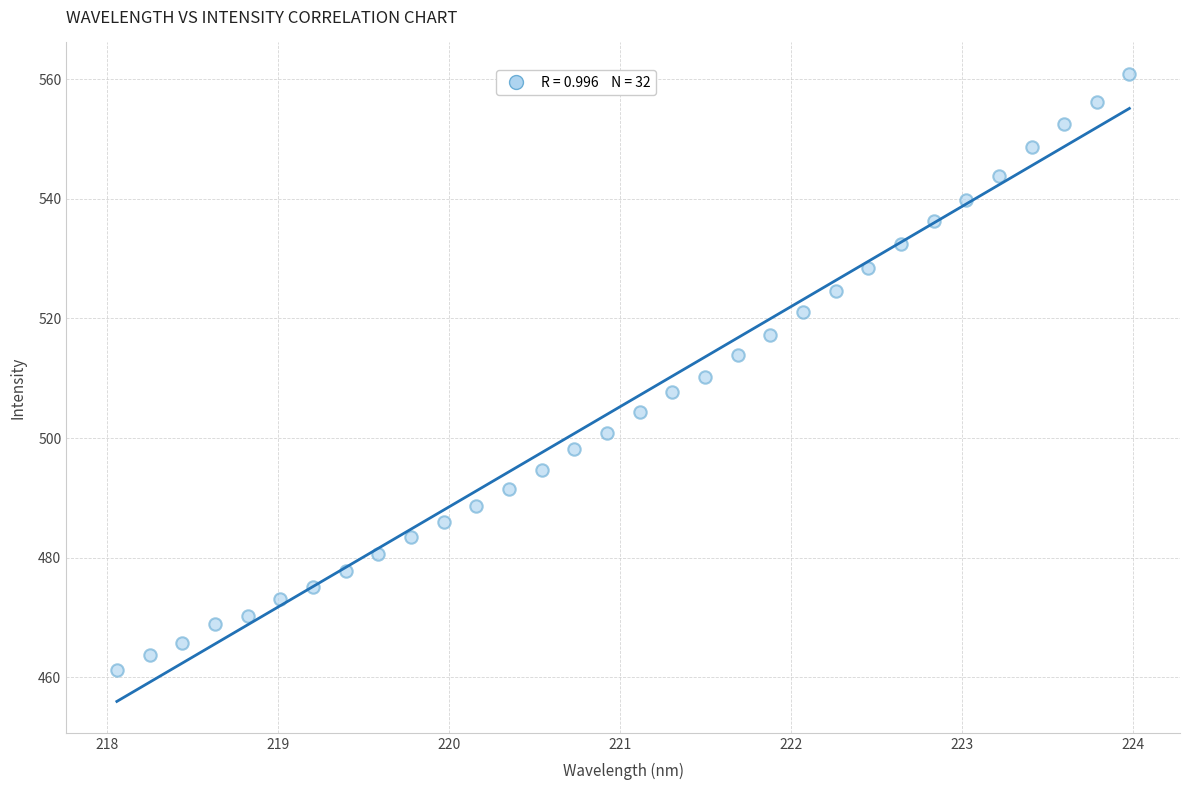

What is the range of Y values (max minus min)?

99.6